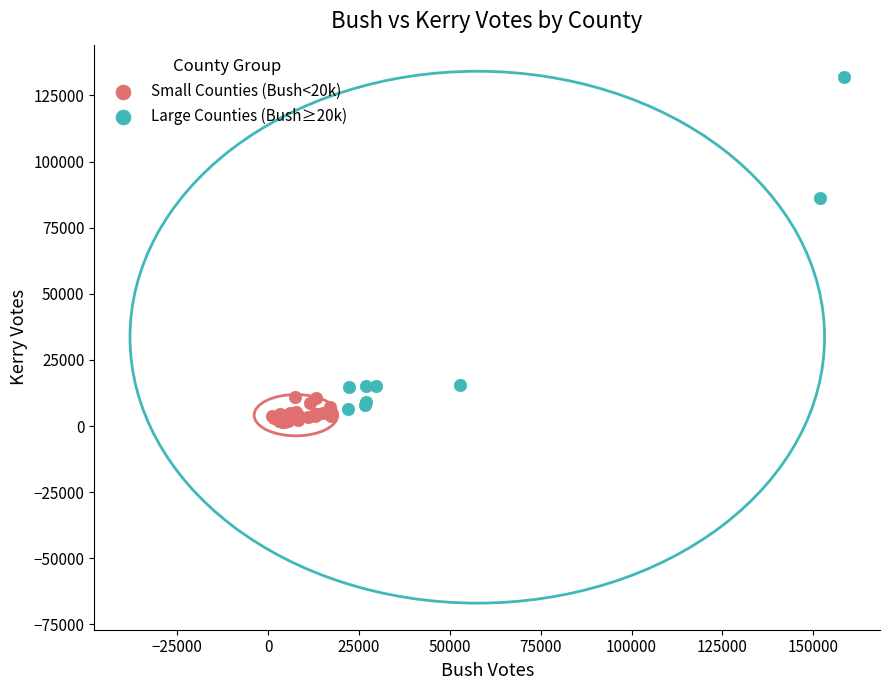

Which series has the widest spread of Y values?

Large Counties (Bush≥20k)